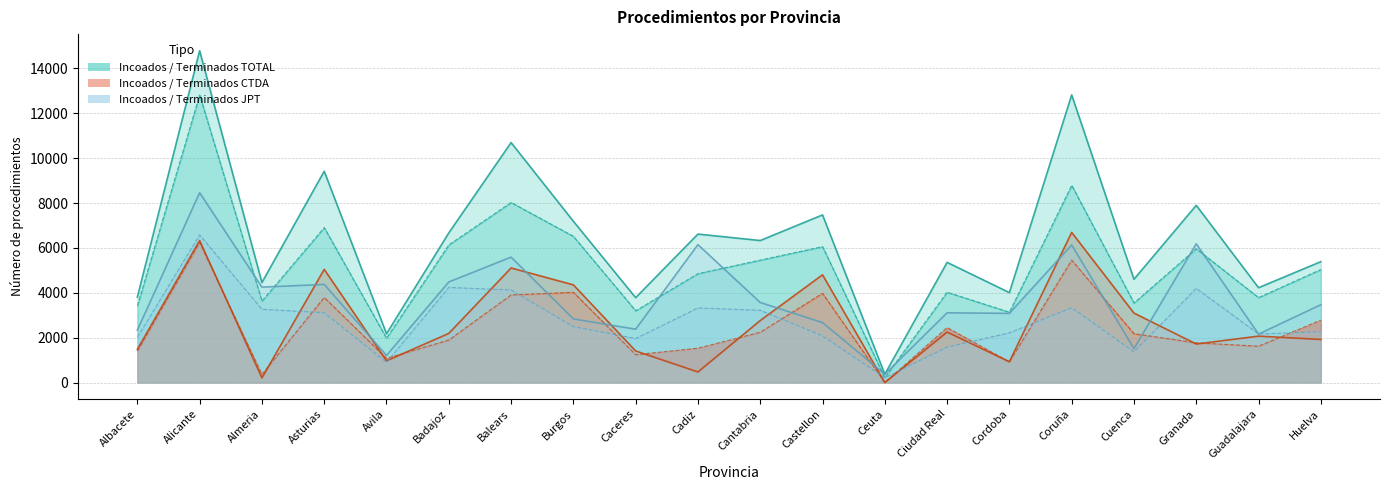

At which label does Terminados CTDA first exceed 2175?

Alicante